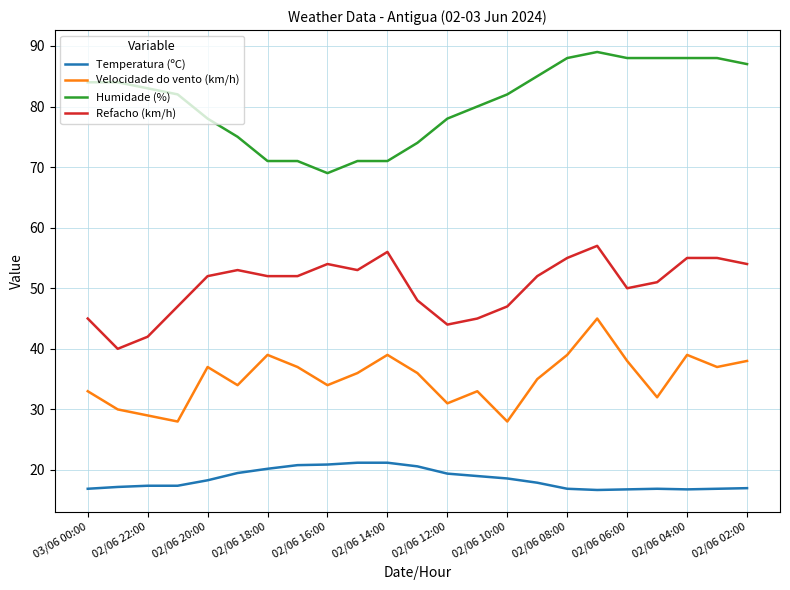

What is the minimum value for Refacho (km/h)?

40.0